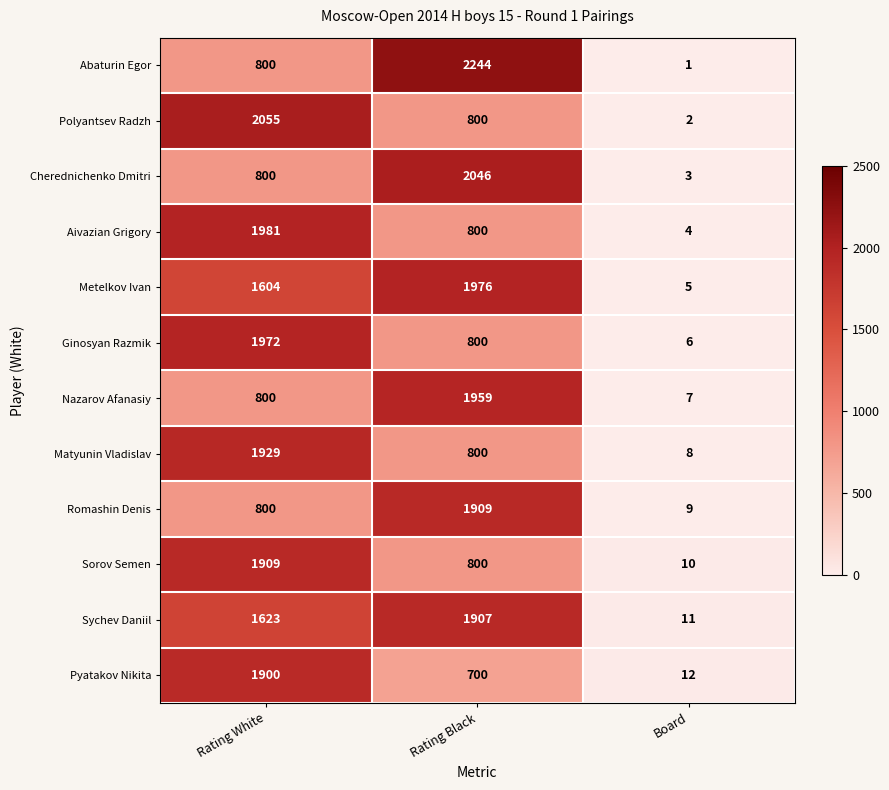

What is the average value of the Romashin Denis series?

906